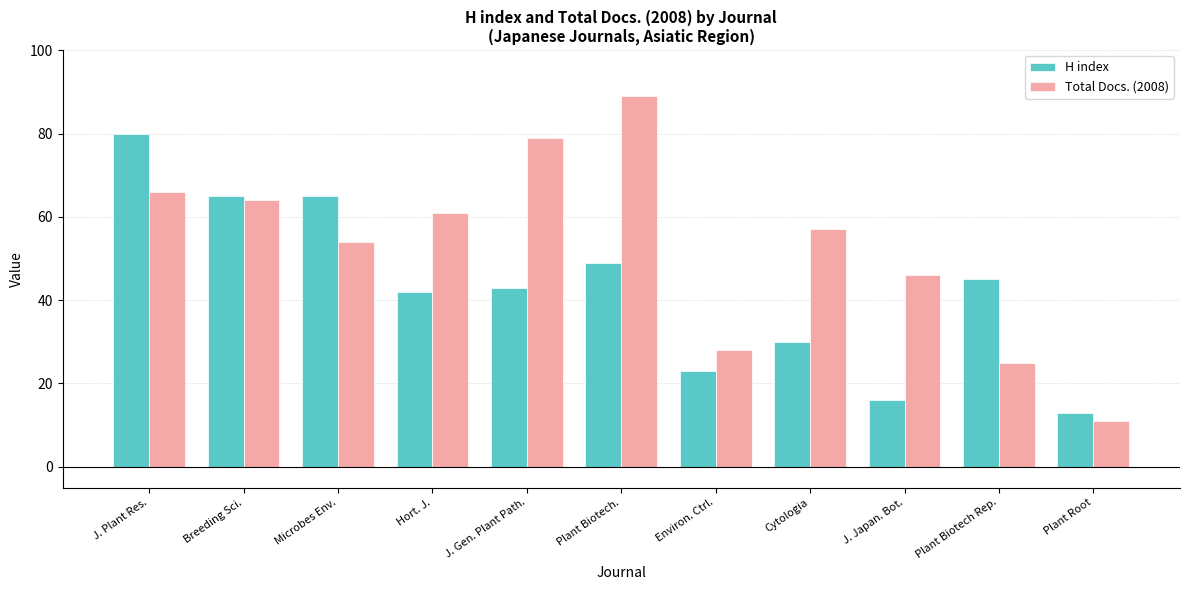

Reading left to right, extract all data points from this chart.

H index: J. Plant Res.=80	Breeding Sci.=65	Microbes Env.=65	Hort. J.=42	J. Gen. Plant Path.=43	Plant Biotech.=49	Environ. Ctrl.=23	Cytologia=30	J. Japan. Bot.=16	Plant Biotech Rep.=45	Plant Root=13
Total Docs. (2008): J. Plant Res.=66	Breeding Sci.=64	Microbes Env.=54	Hort. J.=61	J. Gen. Plant Path.=79	Plant Biotech.=89	Environ. Ctrl.=28	Cytologia=57	J. Japan. Bot.=46	Plant Biotech Rep.=25	Plant Root=11